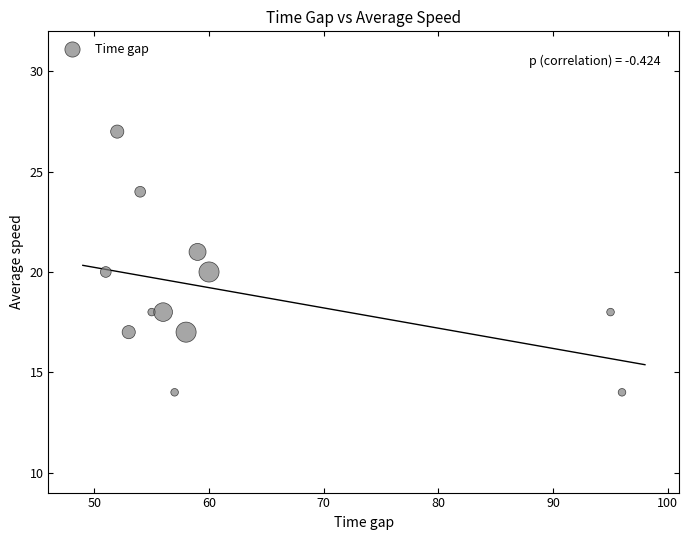

What is the range of X values (max minus min)?

45